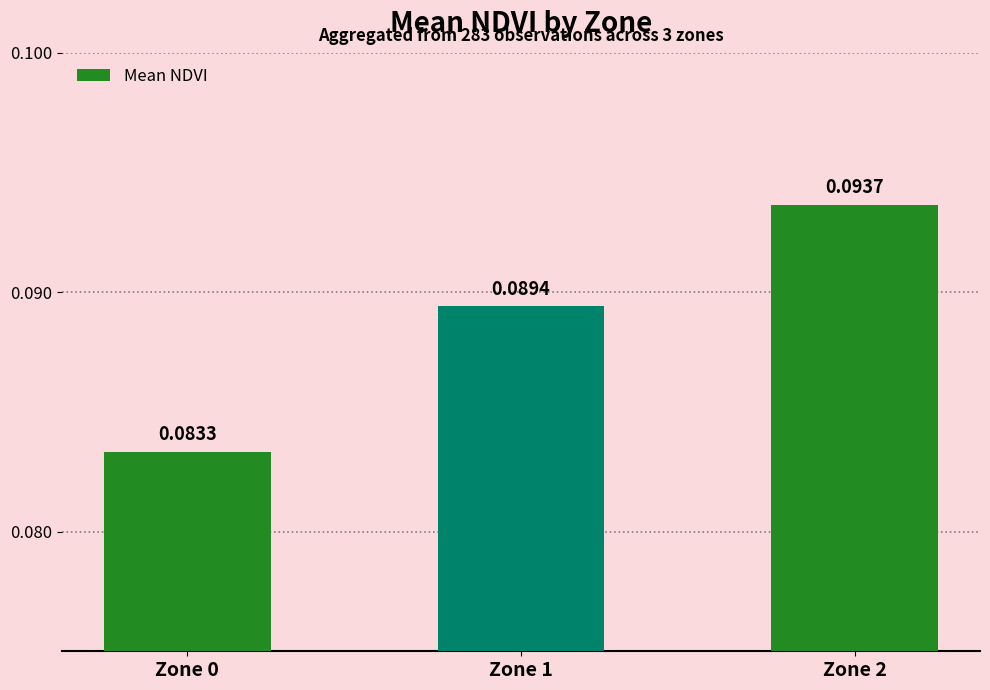

Rank the categories by value from highest to lowest.

Zone 2, Zone 1, Zone 0